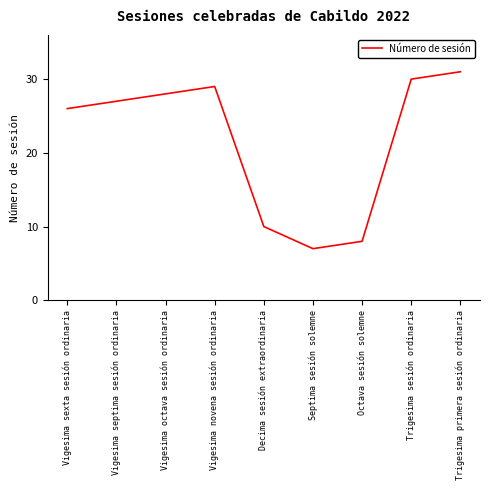

Rank the categories by value from highest to lowest.

Trigesima primera sesión ordinaria, Trigesima sesión ordinaria, Vigesima novena sesión ordinaria, Vigesima octava sesión ordinaria, Vigesima septima sesión ordinaria, Vigesima sexta sesión ordinaria, Decima sesión extraordinaria, Octava sesión solemne, Septima sesión solemne